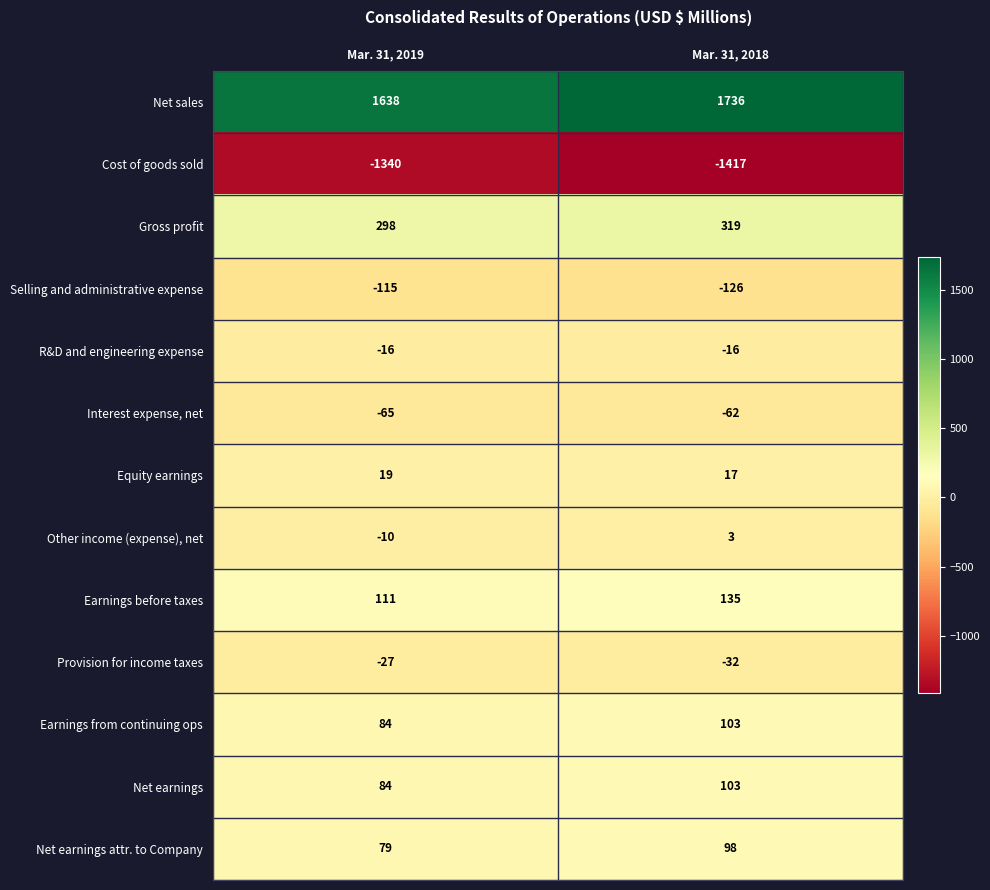

At which category does the chart reach its minimum across all series?

Mar. 31, 2018